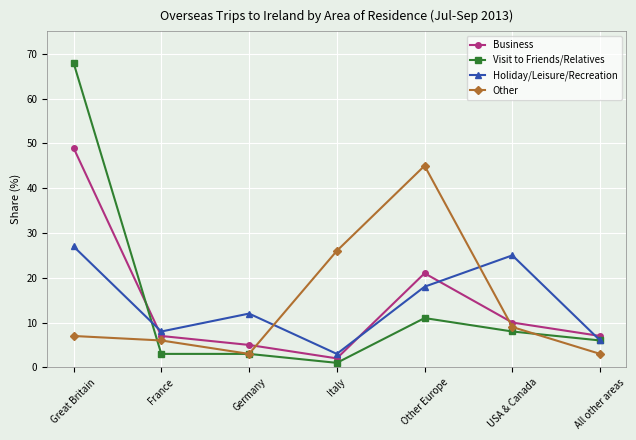

What is the difference between the highest and lowest values at All other areas?

4